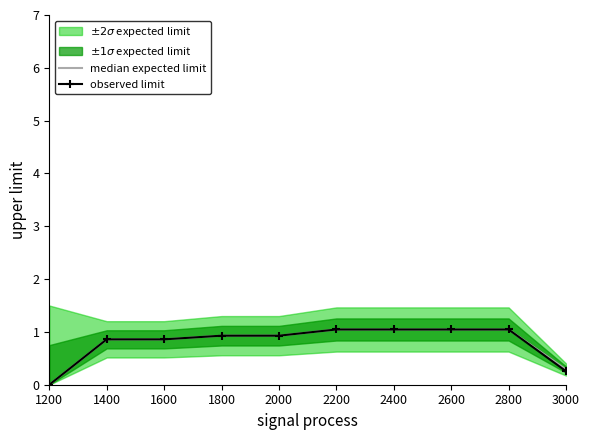

Reading left to right, what are all the values shown in this chart?

median expected limit: 0.0	0.9	0.9	0.9	0.9	1.0	1.0	1.0	1.0	0.3
observed limit: 0.0	0.9	0.9	0.9	0.9	1.0	1.0	1.0	1.0	0.3